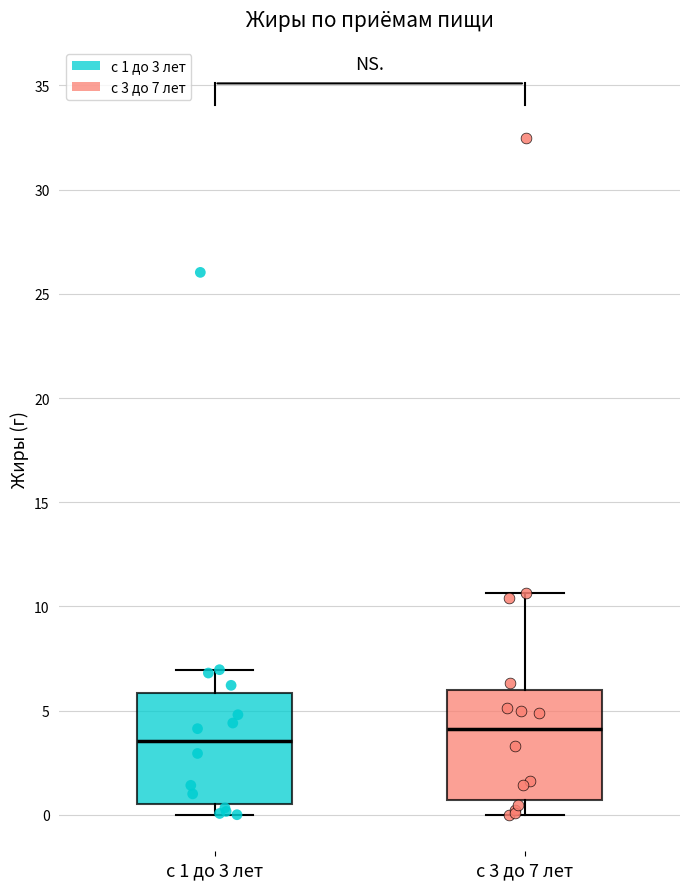

Where is the upper edge of the box for с 3 до 7 лет on the y-axis? The values are not printed on the chart, so give them approximately, as read against the axis.

6.0